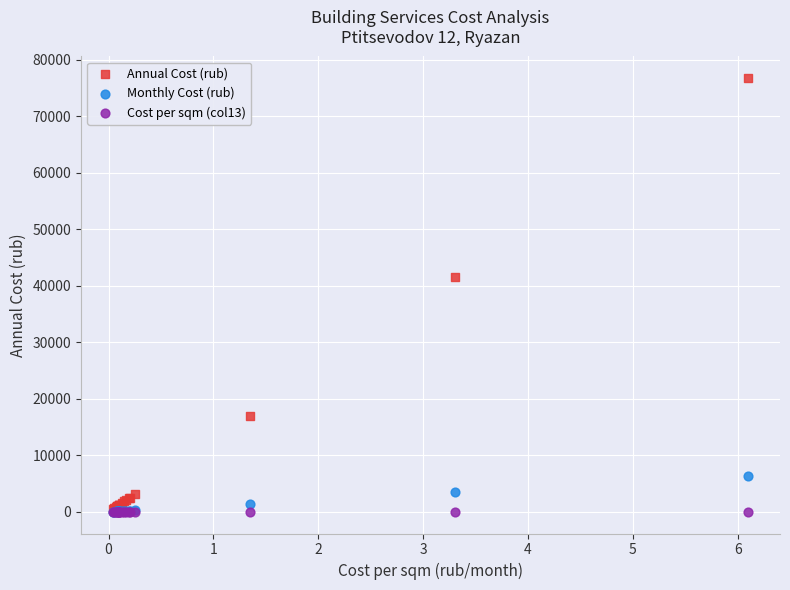

Across all series, what Y value is closest to 38386?

41532.5